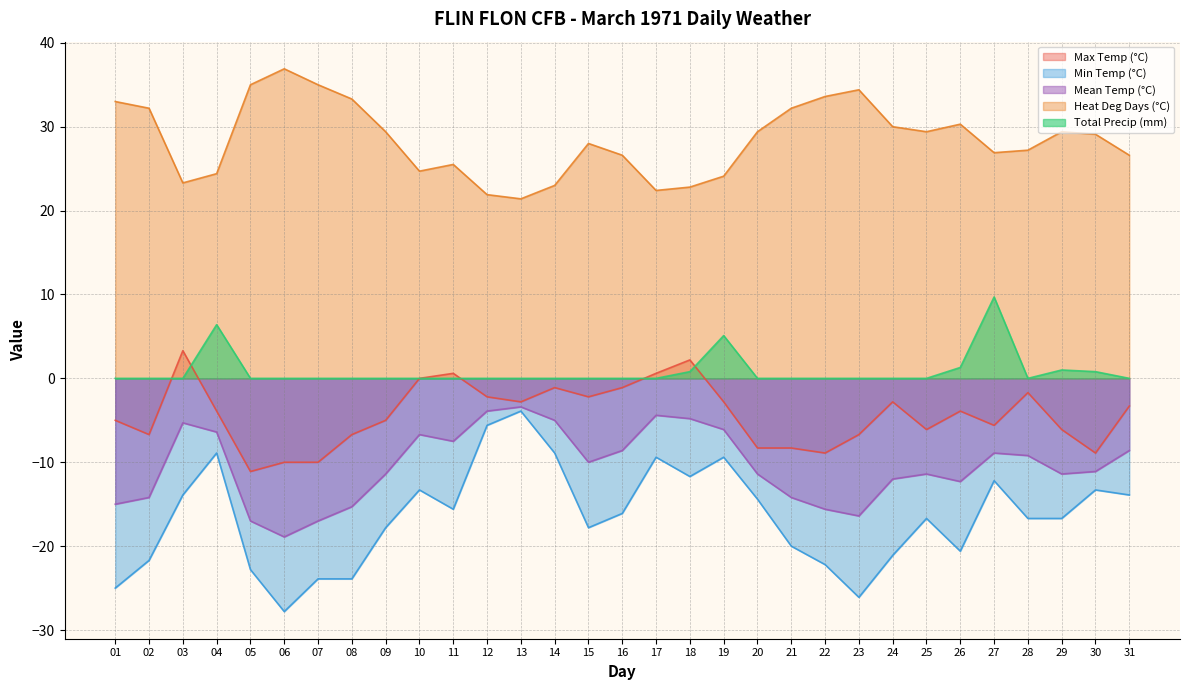

True or false: Heat Deg Days (°C) and Total Precip (mm) cross at least once.

False